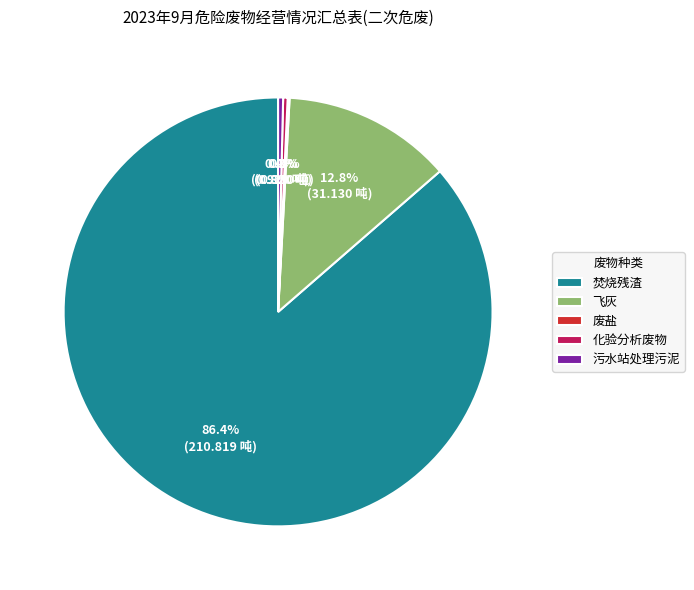

True or false: 飞灰 accounts for 7% of the total.

False